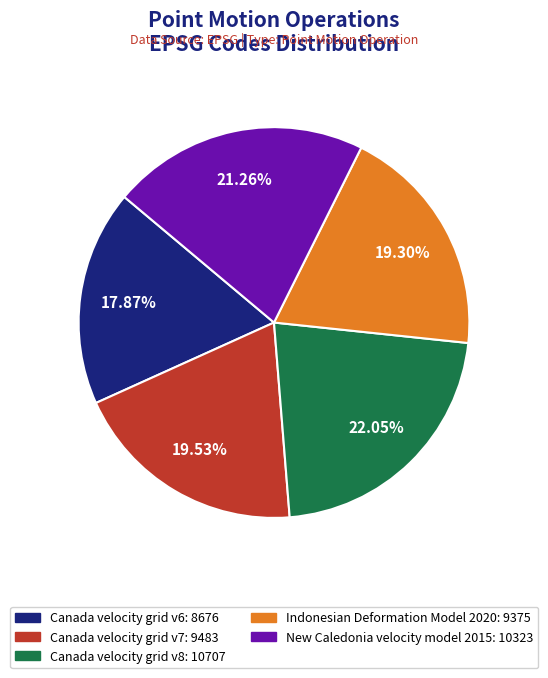

Count the number of slices in the pie.

5